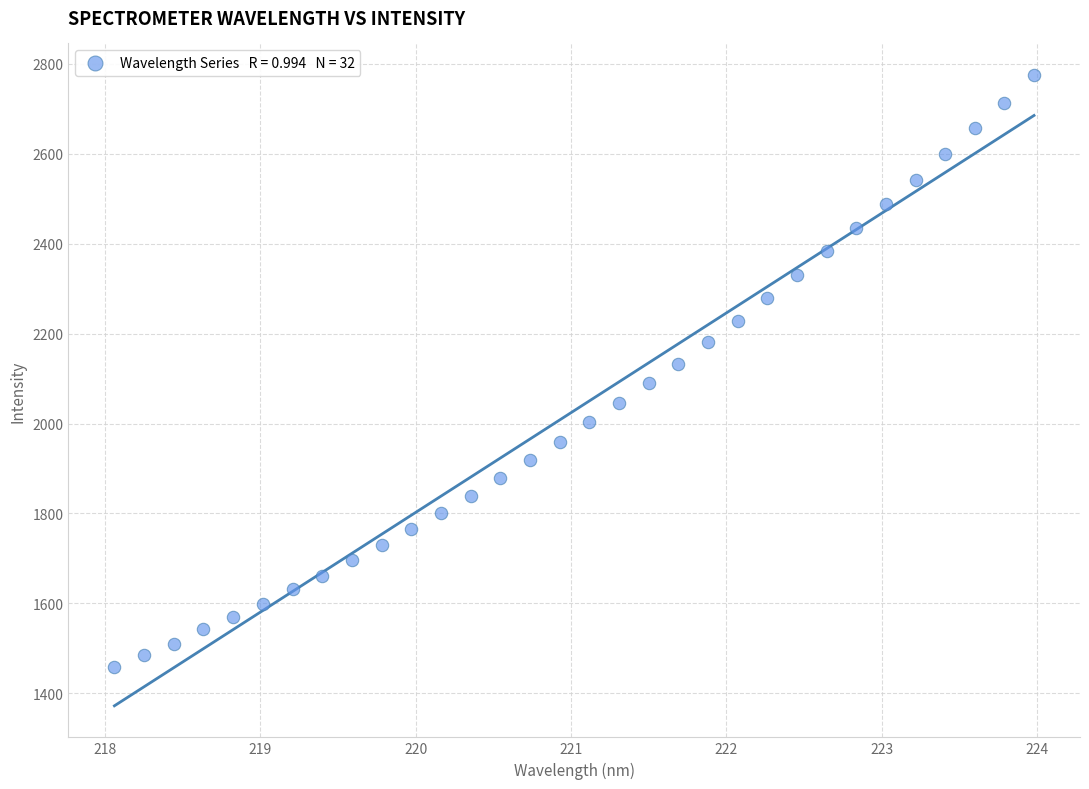

What is the range of Y values (max minus min)?

1317.2